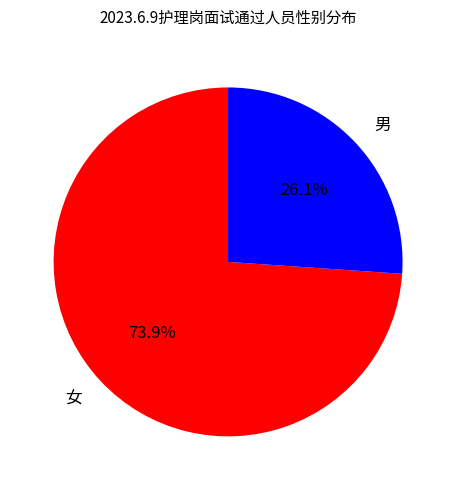

The 男 slice represents 26% of the pie. True or false?

True